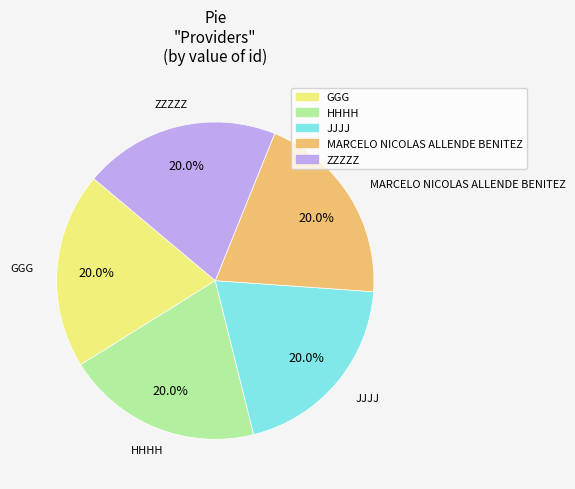

How many segments does this pie chart have?

5